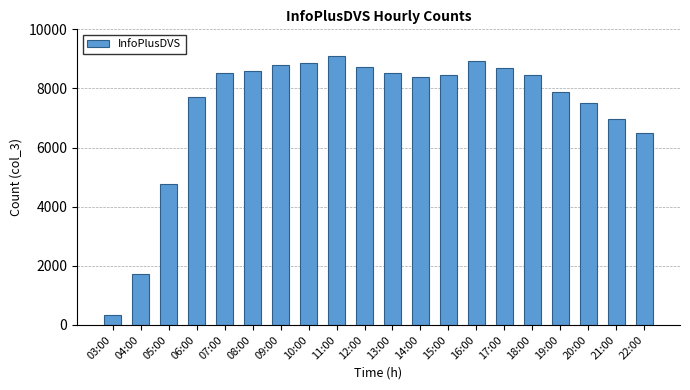

What position from the left is 06:00?

4